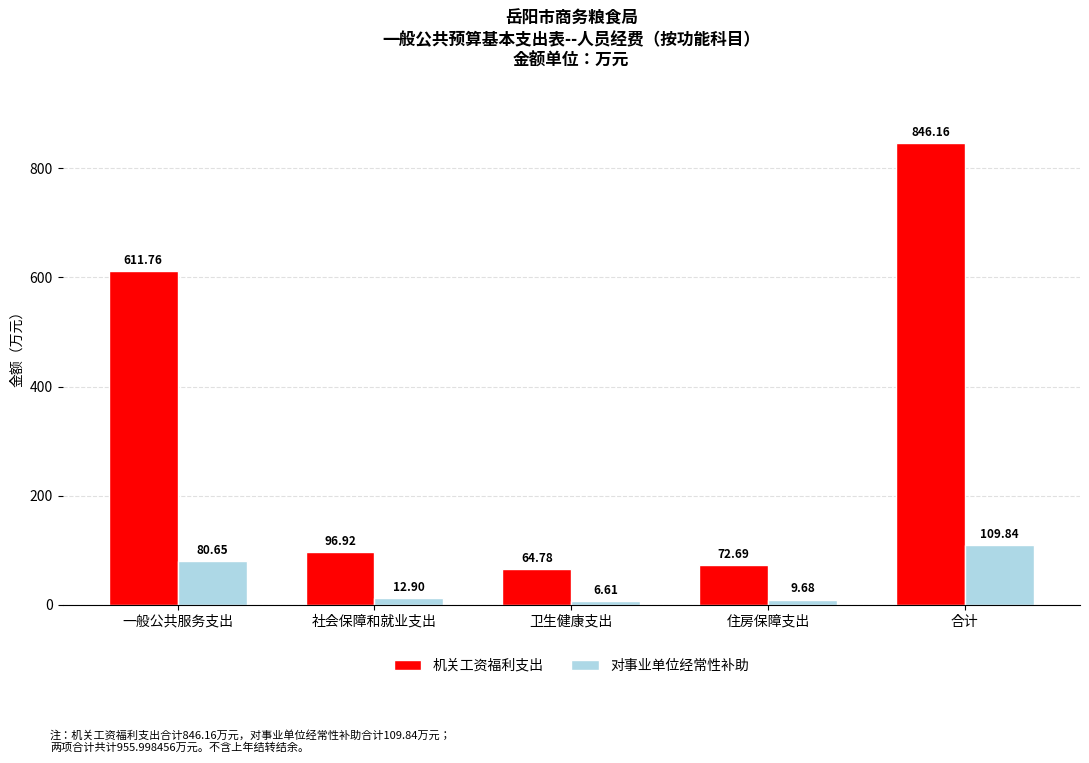

What is the label of the 4th bar from the right?

社会保障和就业支出